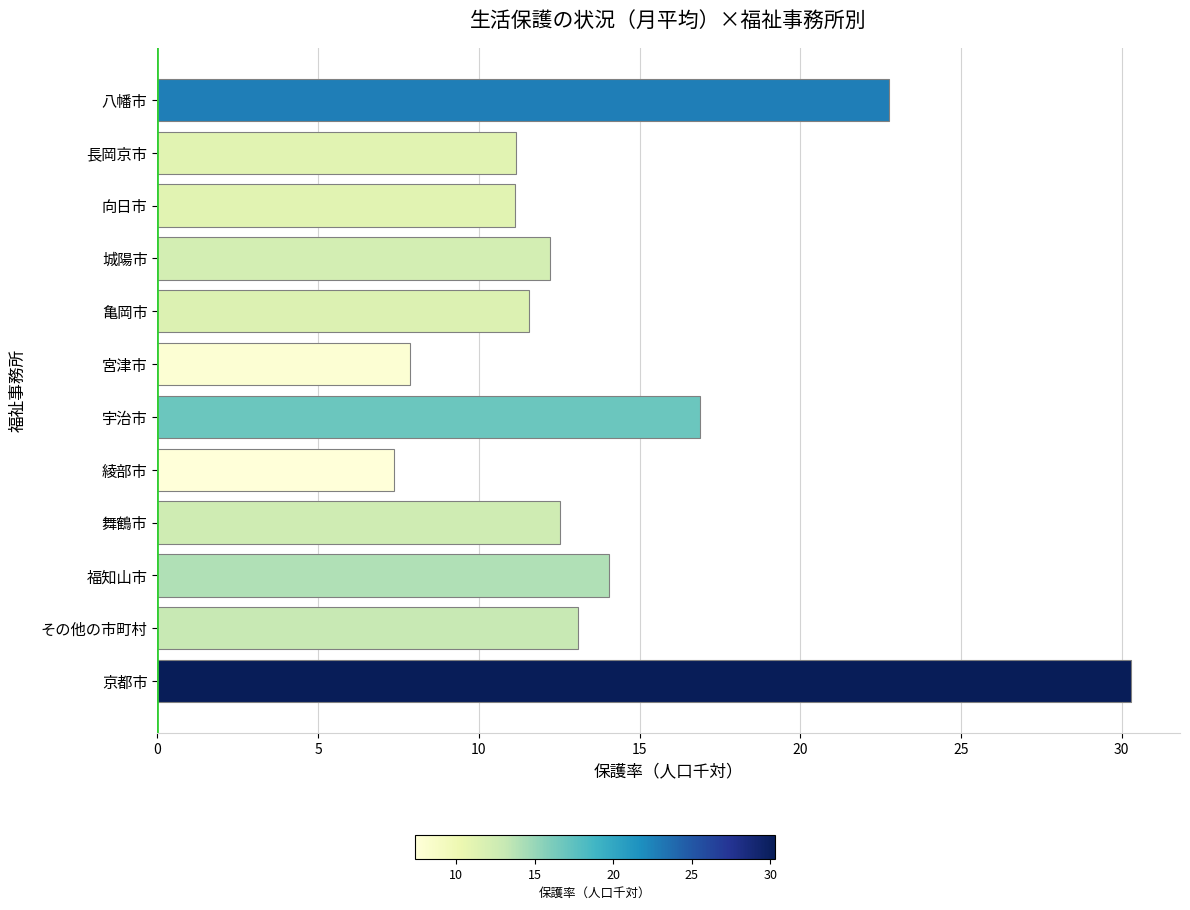

Approximately how many times larger is the value at 長岡京市 compared to 城陽市?

0.9